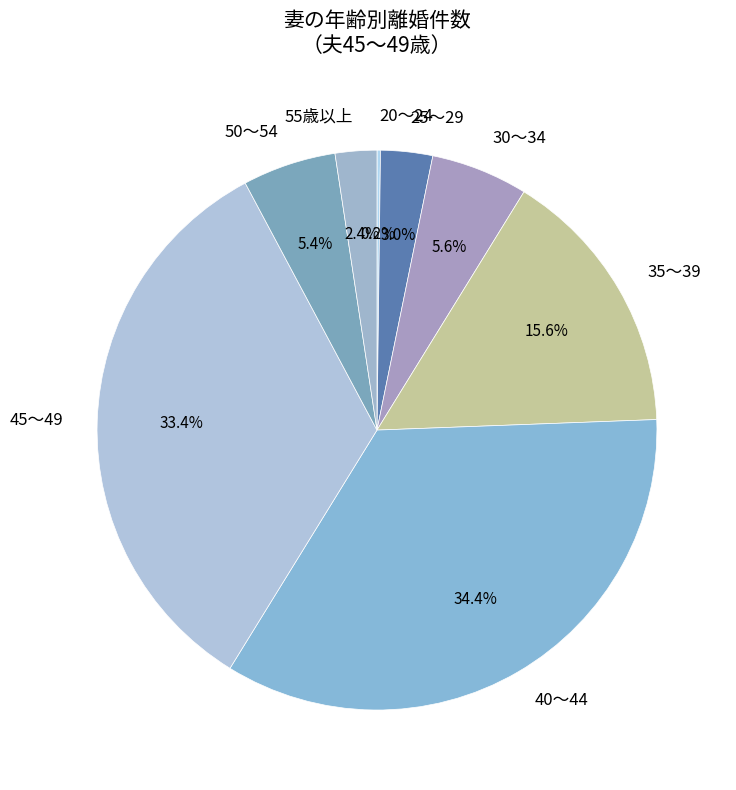

Combined, what portion of the pie is 55歳以上 and 25～29?

5.4%